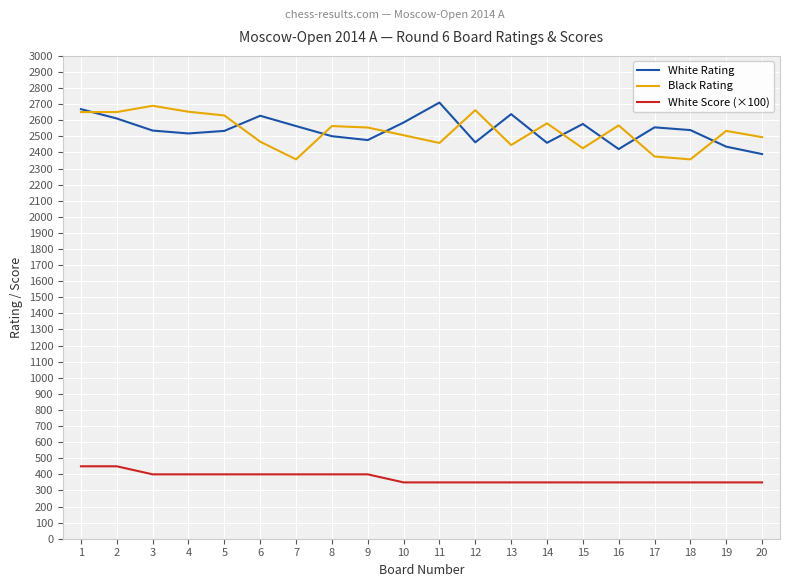

At how many categories does at least one series exceed 1081?

20